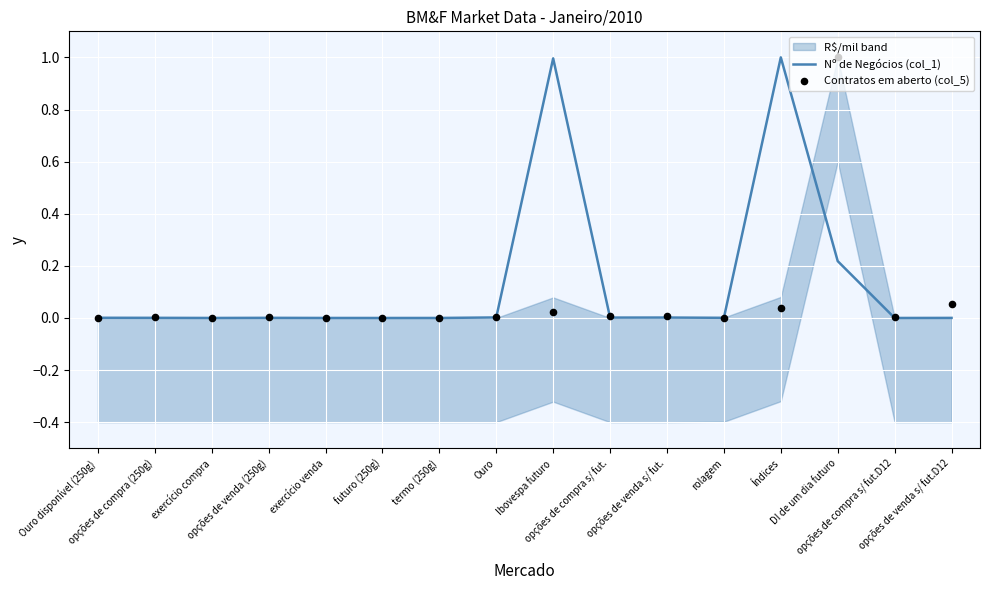

At which category is the sum across all series the highest?

DI de um dia futuro